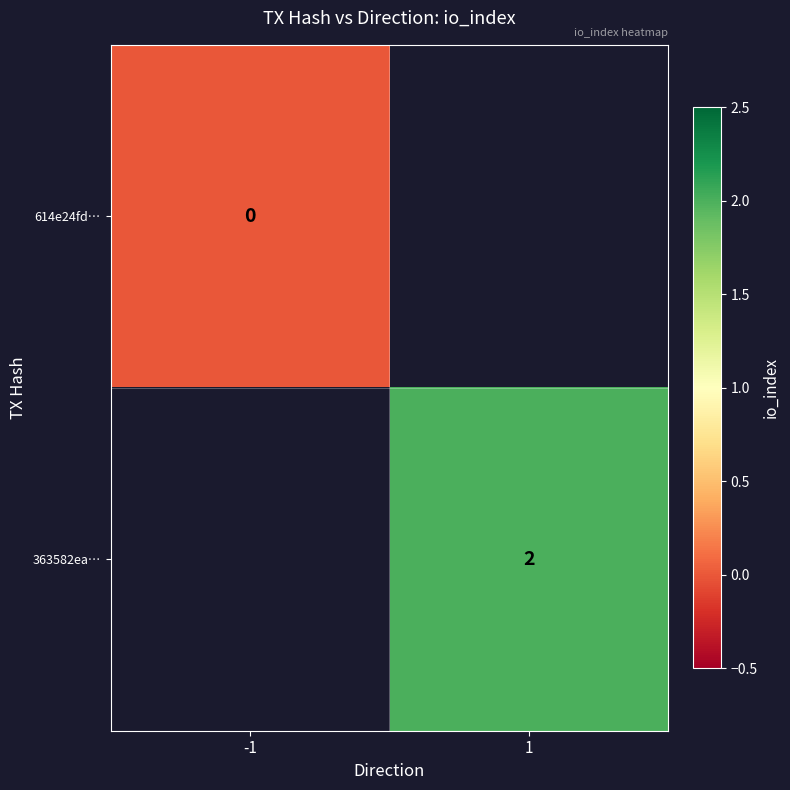

Is the value of 614e24fd… at -1 greater than the value of 363582ea… at 1?

No